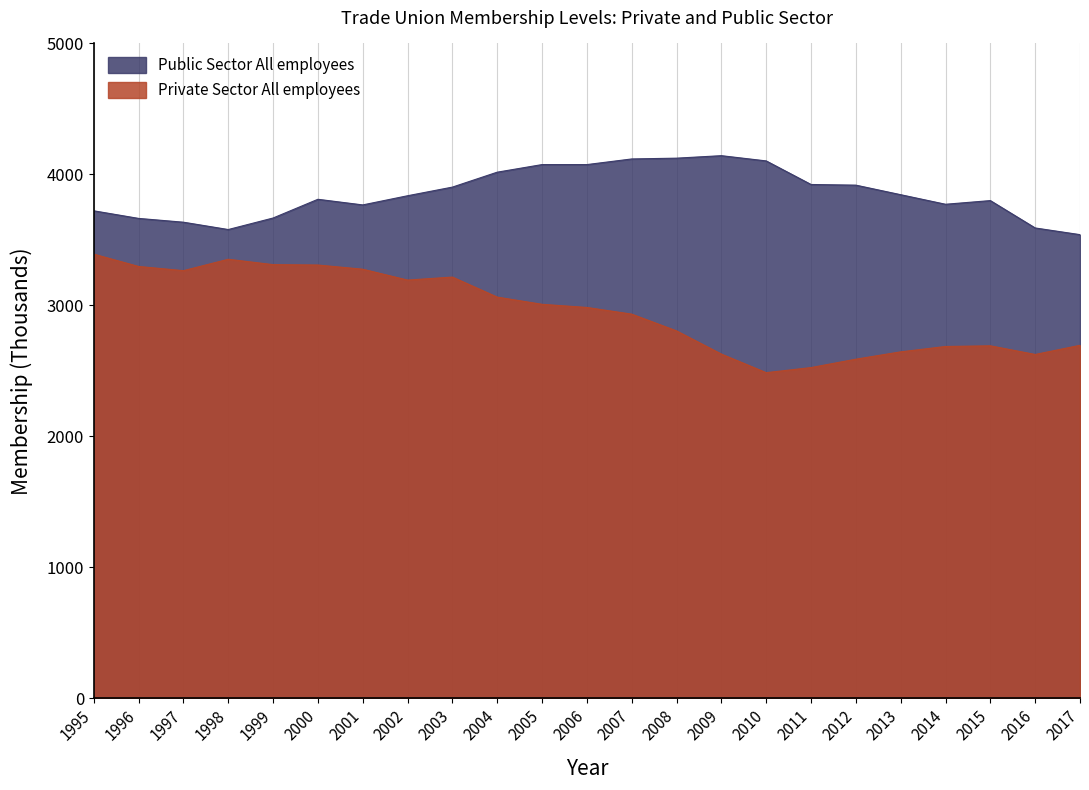

What is the value of the Private Sector All employees point at the 3rd from the left?

3265